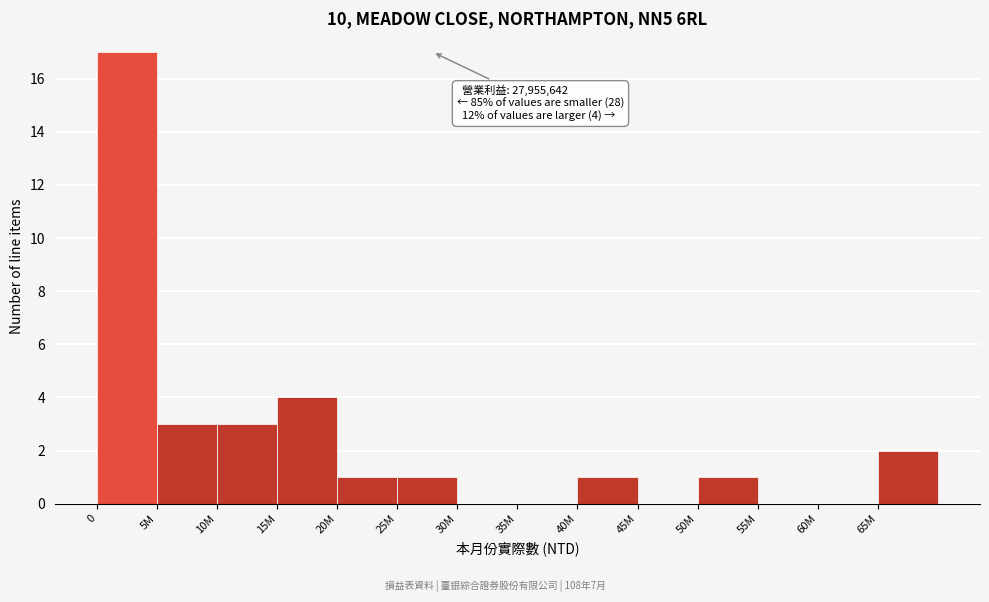

Reading left to right, list all the values displayed in this chart.

0=17	5M=3	10M=3	15M=4	20M=1	25M=1	30M=0	35M=0	40M=1	45M=0	50M=1	55M=0	60M=0	65M=2